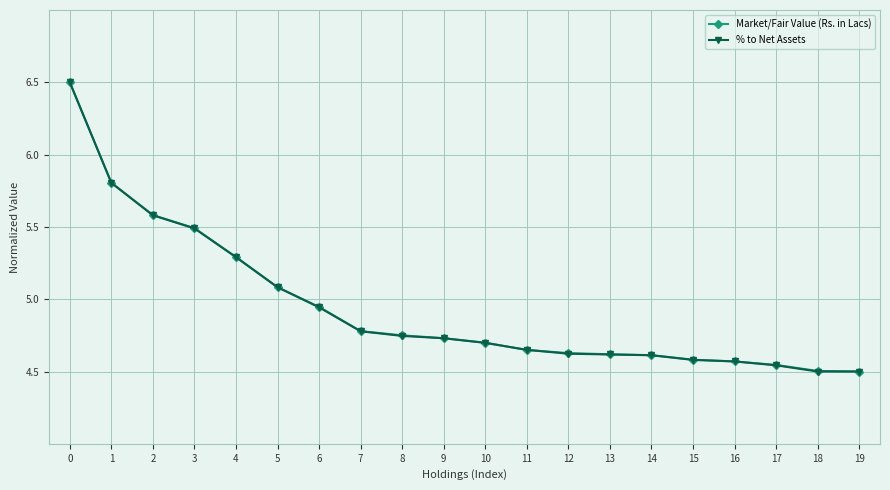

Is the value of Market/Fair Value (Rs. in Lacs) at 13 greater than the value of % to Net Assets at 3?

No